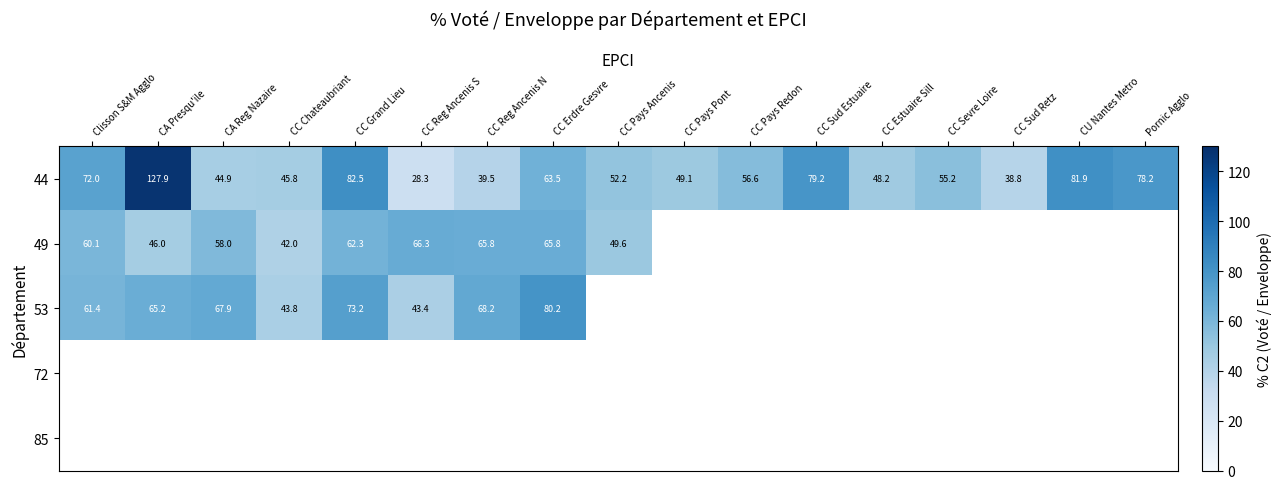

What is the sum of all 44 values?

1043.8